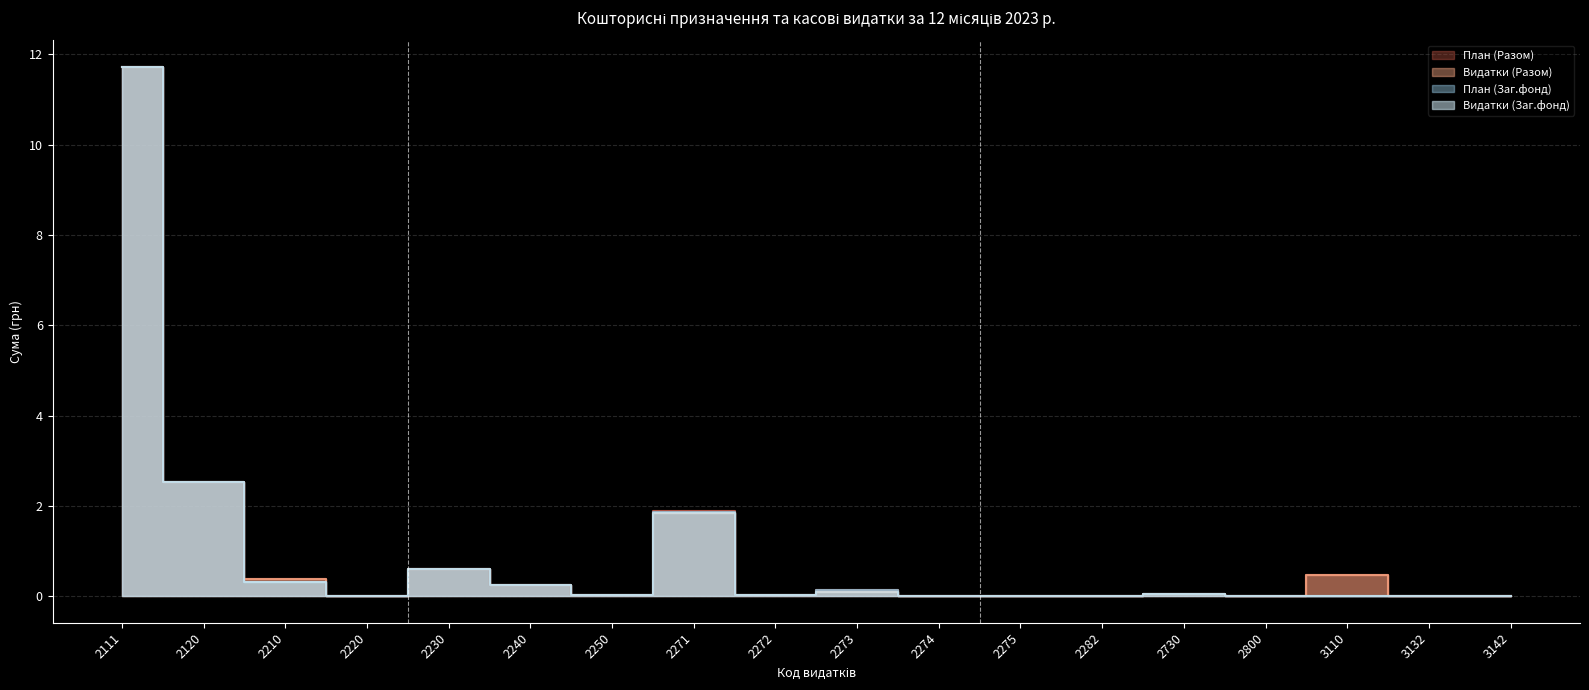

What is the highest value of the План (Заг.фонд) series?

11.7